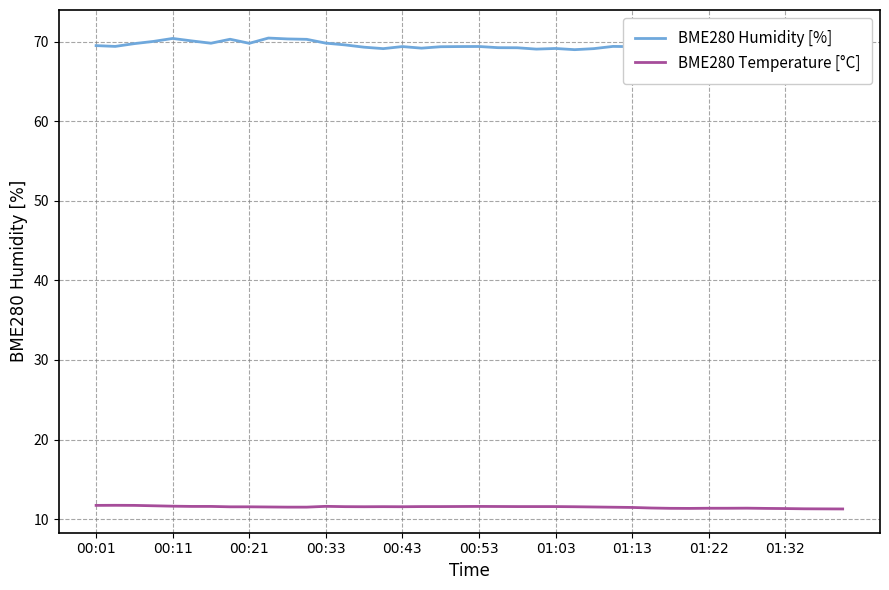

True or false: BME280 Temperature [°C] and BME280 Humidity [%] cross at least once.

False